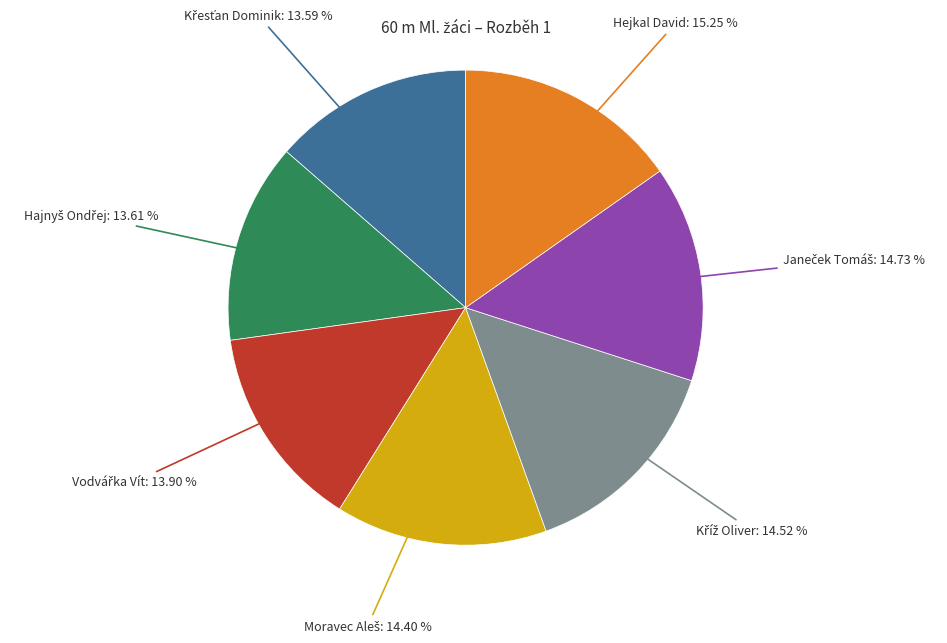

Does any single category account for the majority?

No